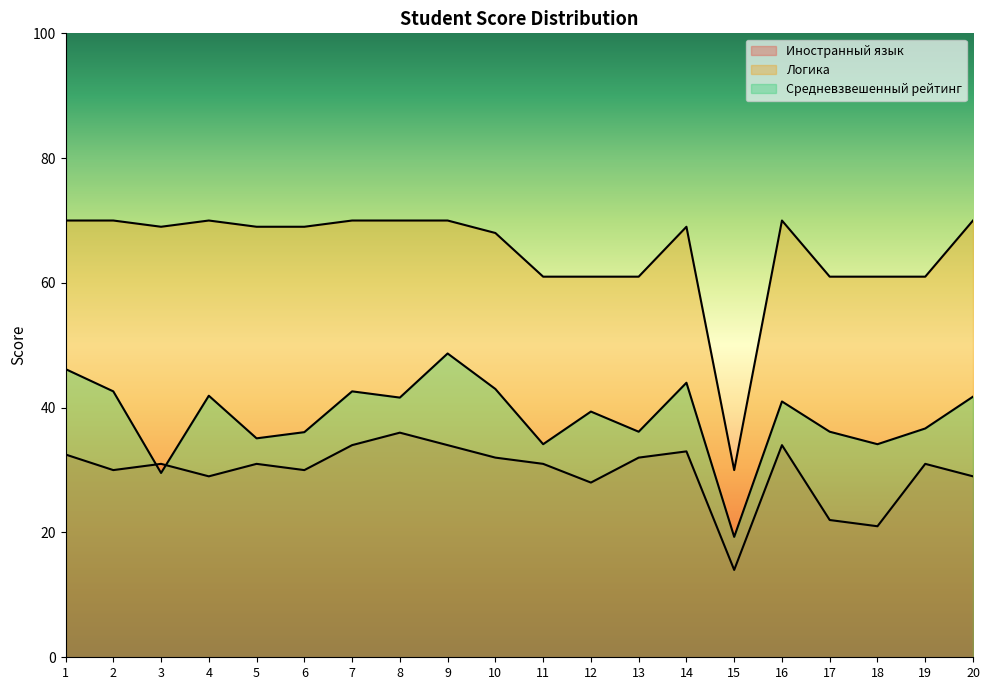

Reading left to right, extract all data points from this chart.

Иностранный язык: 1=32.5	2=30.0	3=31.0	4=29.0	5=31.0	6=30.0	7=34.0	8=36.0	9=34.0	10=32.0	11=31.0	12=28.0	13=32.0	14=33.0	15=14.0	16=34.0	17=22.0	18=21.0	19=31.0	20=29.0
Логика: 1=70.0	2=70.0	3=69.0	4=70.0	5=69.0	6=69.0	7=70.0	8=70.0	9=70.0	10=68.0	11=61.0	12=61.0	13=61.0	14=69.0	15=30.0	16=70.0	17=61.0	18=61.0	19=61.0	20=70.0
Средневзвешенный рейтинг: 1=46.2	2=42.6	3=29.5	4=41.9	5=35.1	6=36.1	7=42.6	8=41.6	9=48.7	10=43.0	11=34.1	12=39.4	13=36.1	14=44.0	15=19.3	16=41.0	17=36.1	18=34.1	19=36.7	20=41.8